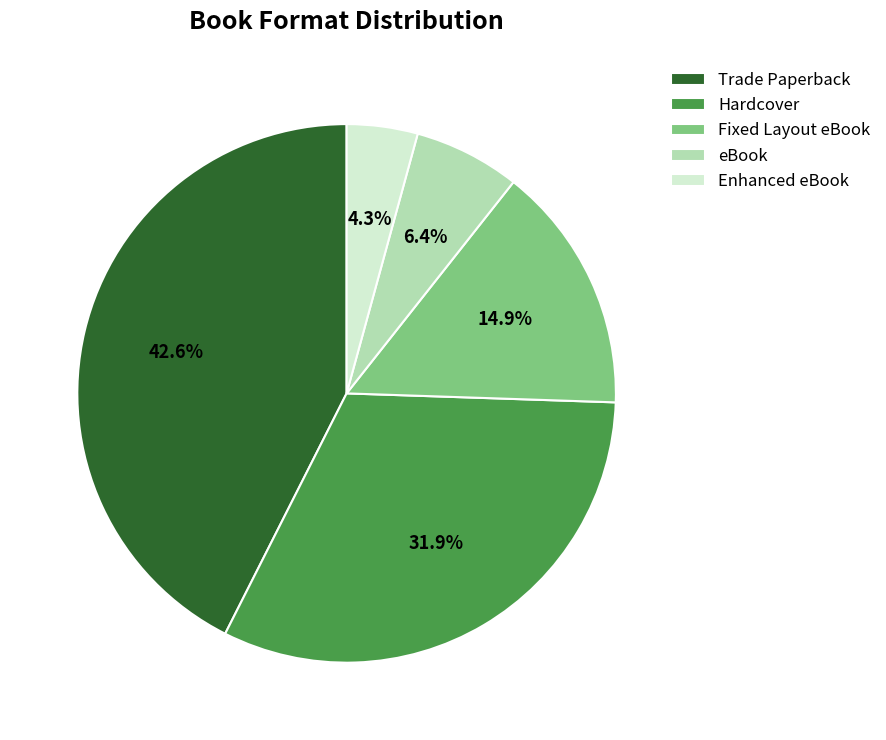

Does Hardcover account for over 50% of the chart?

No